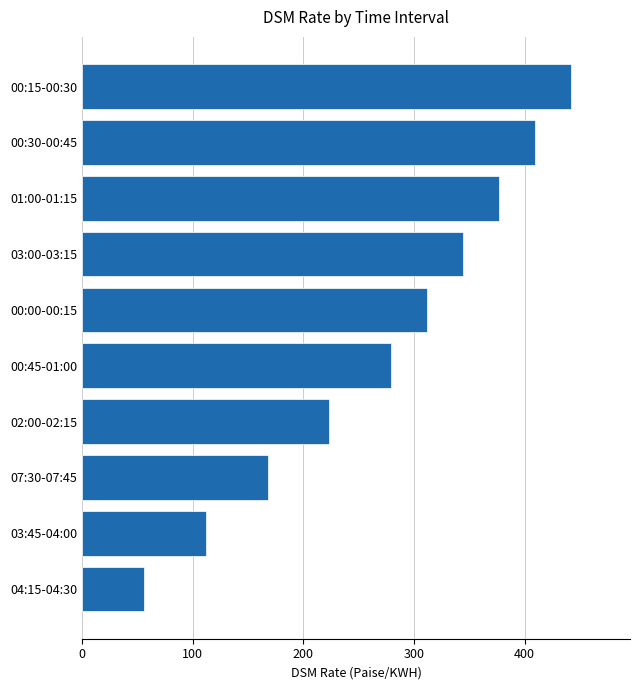

What is the average value?

272.3